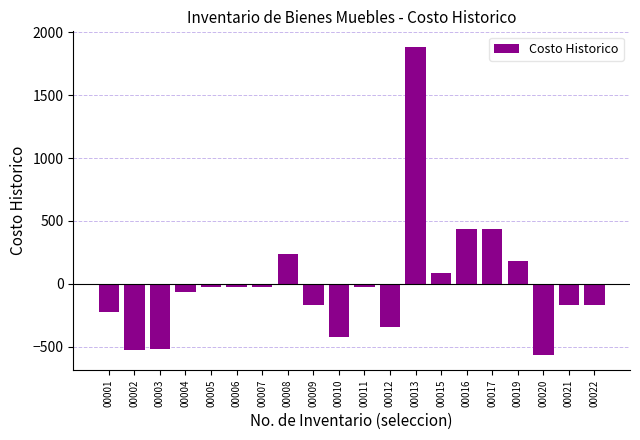

What is the maximum value shown in the chart?

1885.0